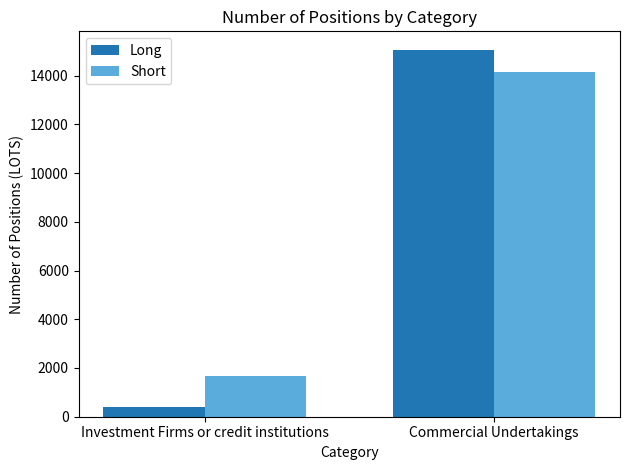

What is the label of the 1st bar from the left?

Investment Firms or credit institutions